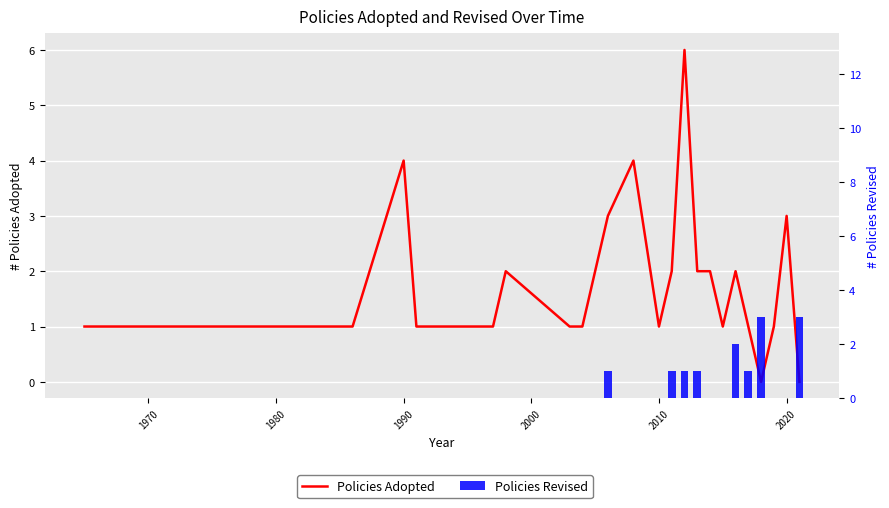

What is the total value across all series at 1990?

4